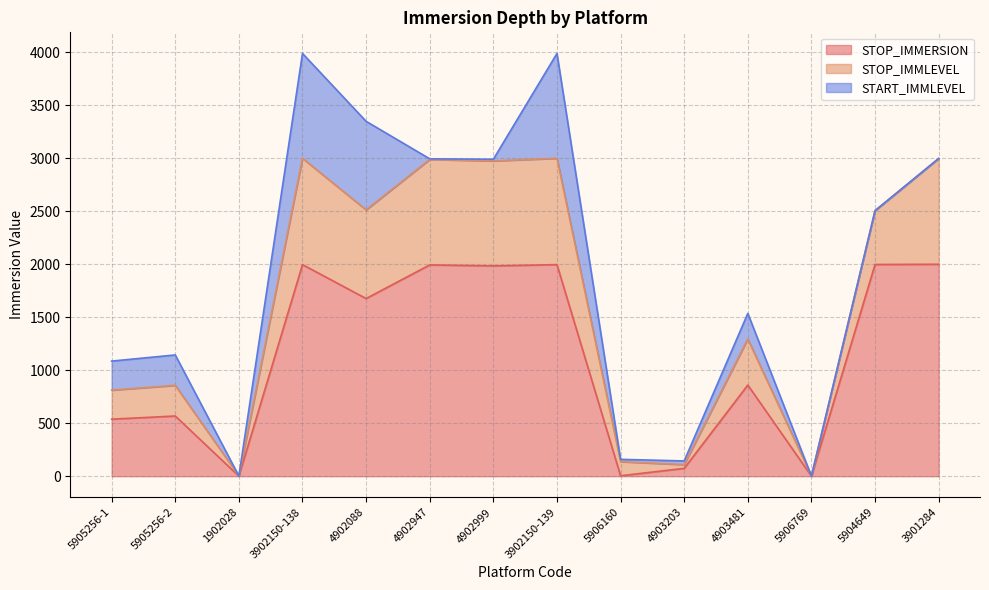

Which has a higher value, 4902999 or 4902088?

4902999